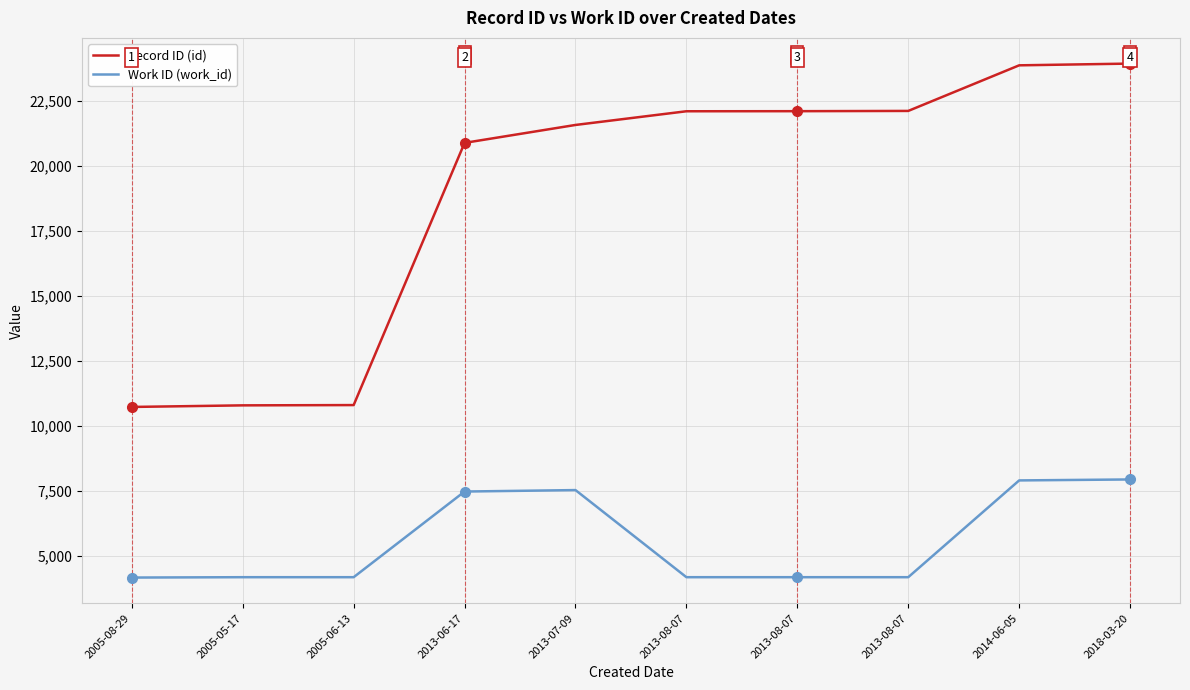

What are all the series names shown in the legend?

Record ID (id), Work ID (work_id)